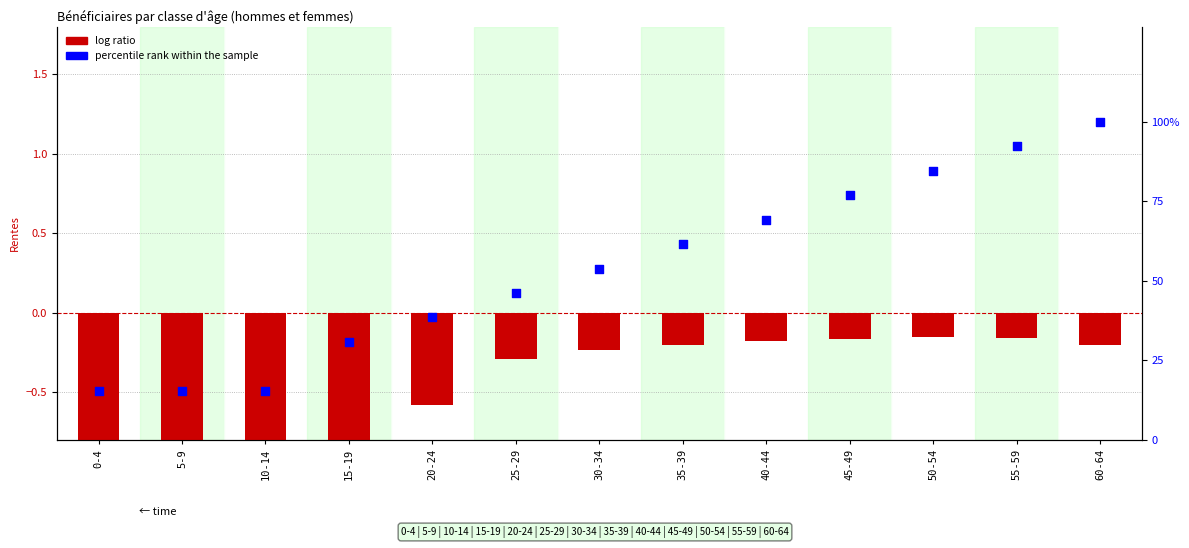

Which series has the widest spread of Y values?

percentile rank within the sample